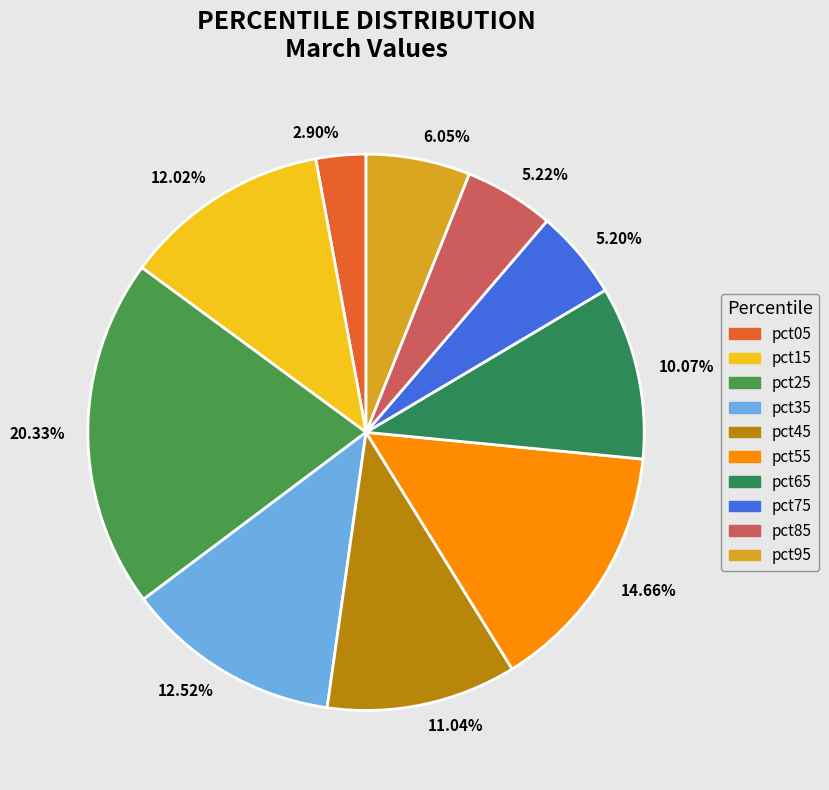

Is pct45 the majority of the pie?

No